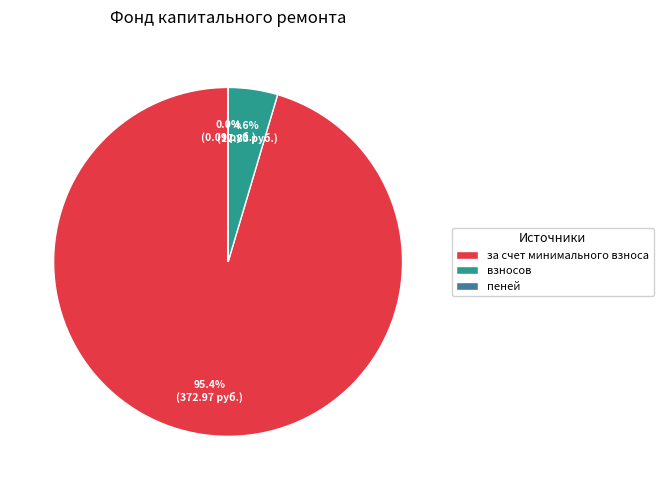

Which slice represents more than half of the pie?

за счет минимального взноса